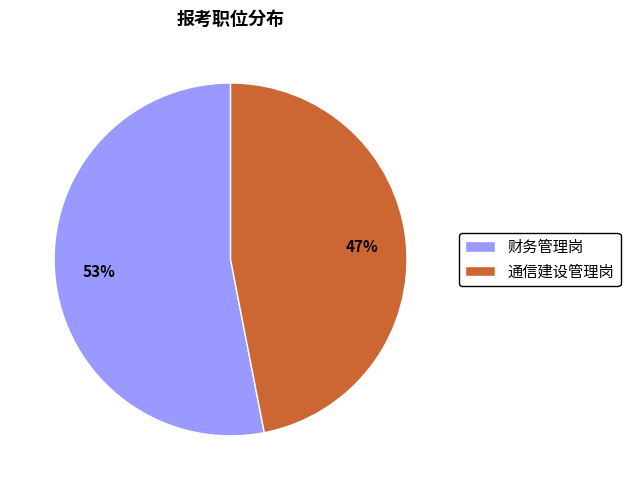

Do 财务管理岗 and 通信建设管理岗 together represent more than half of the pie?

Yes